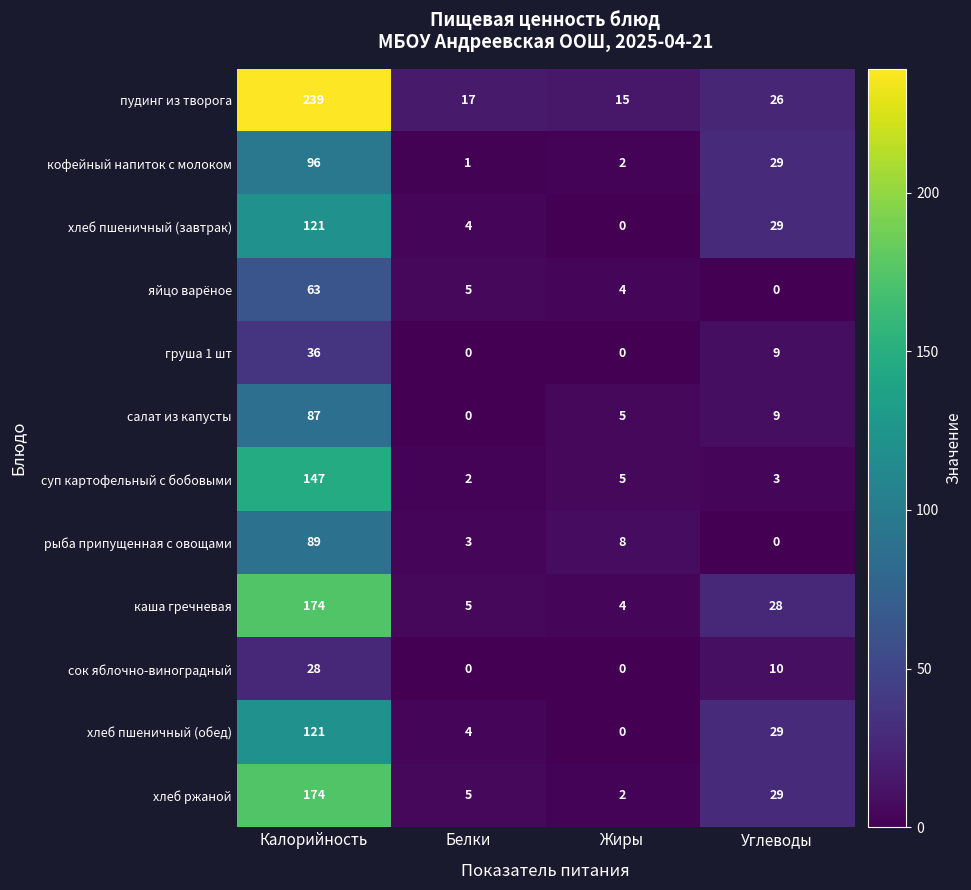

What is the maximum value shown in the chart?

239